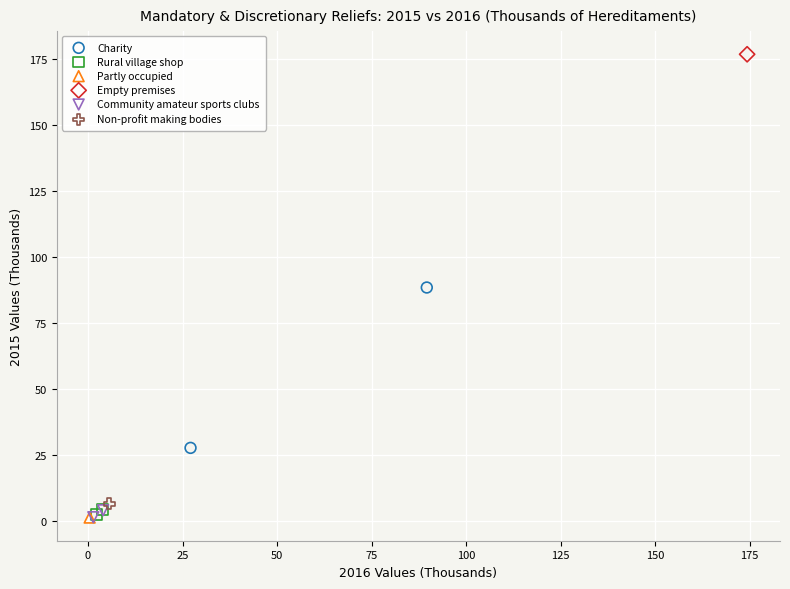

What are all the series names shown in the legend?

Charity, Rural village shop, Partly occupied, Empty premises, Community amateur sports clubs, Non-profit making bodies